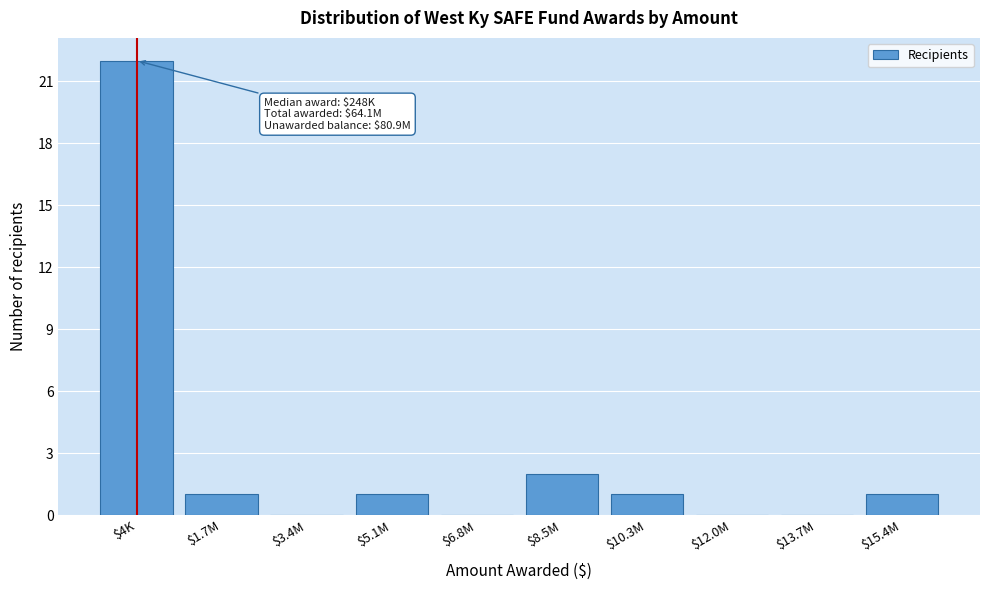

What is the maximum value shown in the chart?

22